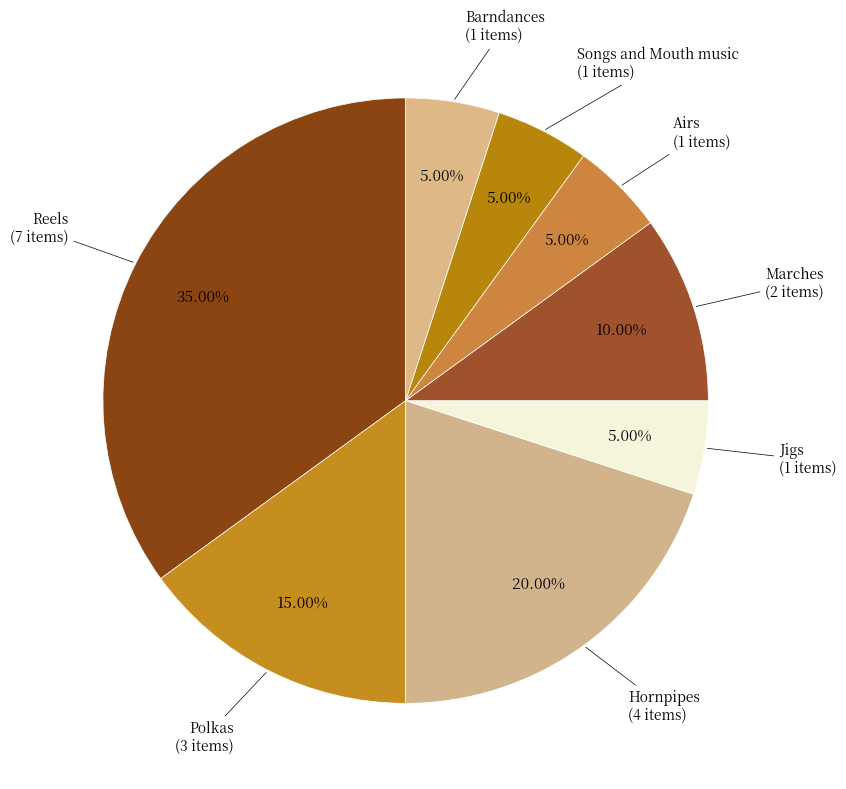

To the nearest percent, what is the average slice percentage?

12%